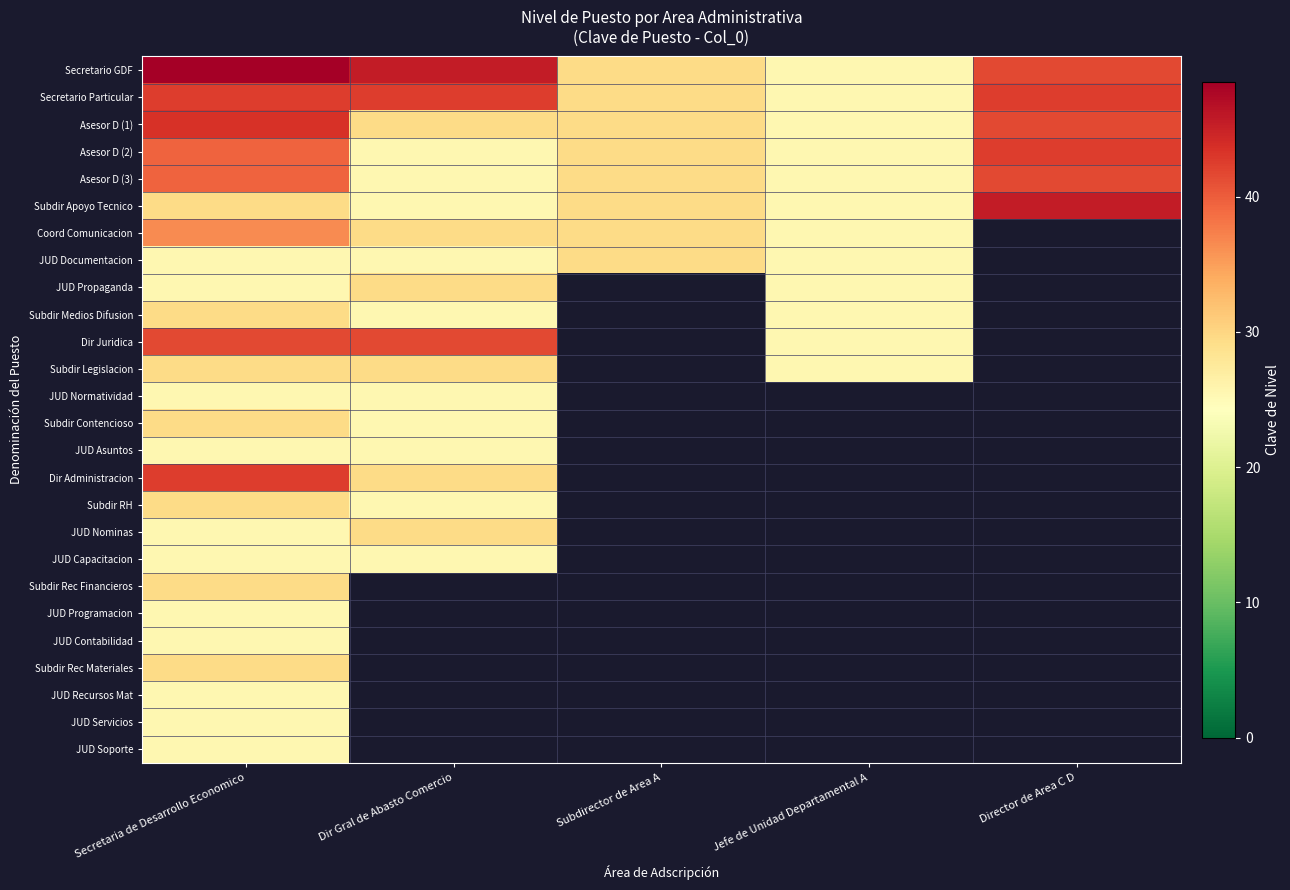

Which category has the highest value in the JUD Normatividad series?

Secretaria de Desarrollo Economico